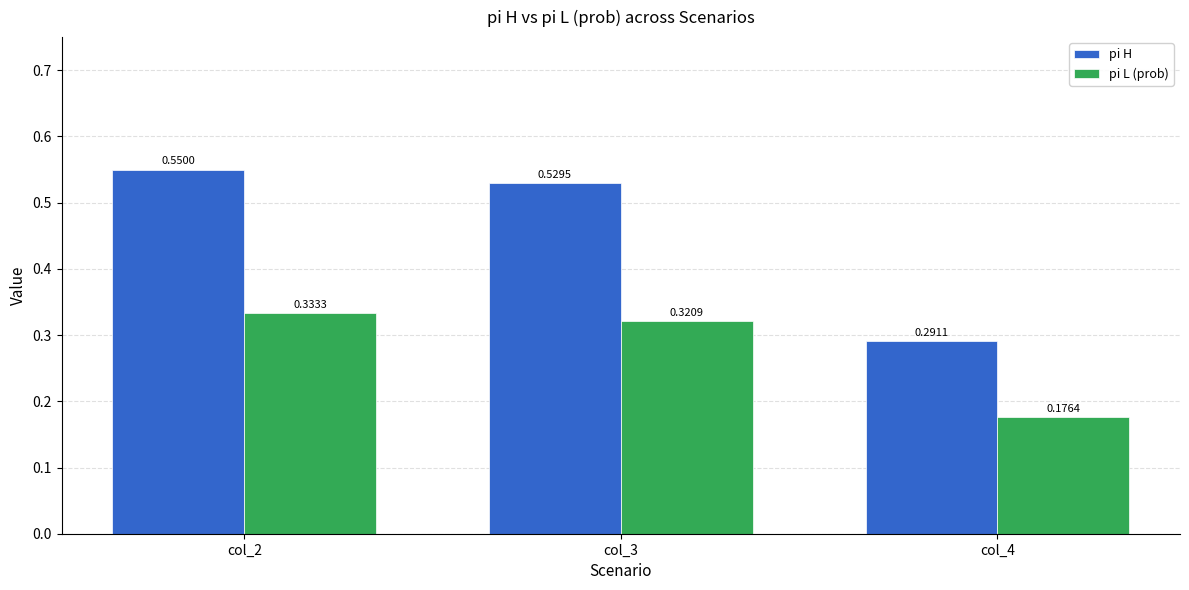

How many groups of bars are there?

3